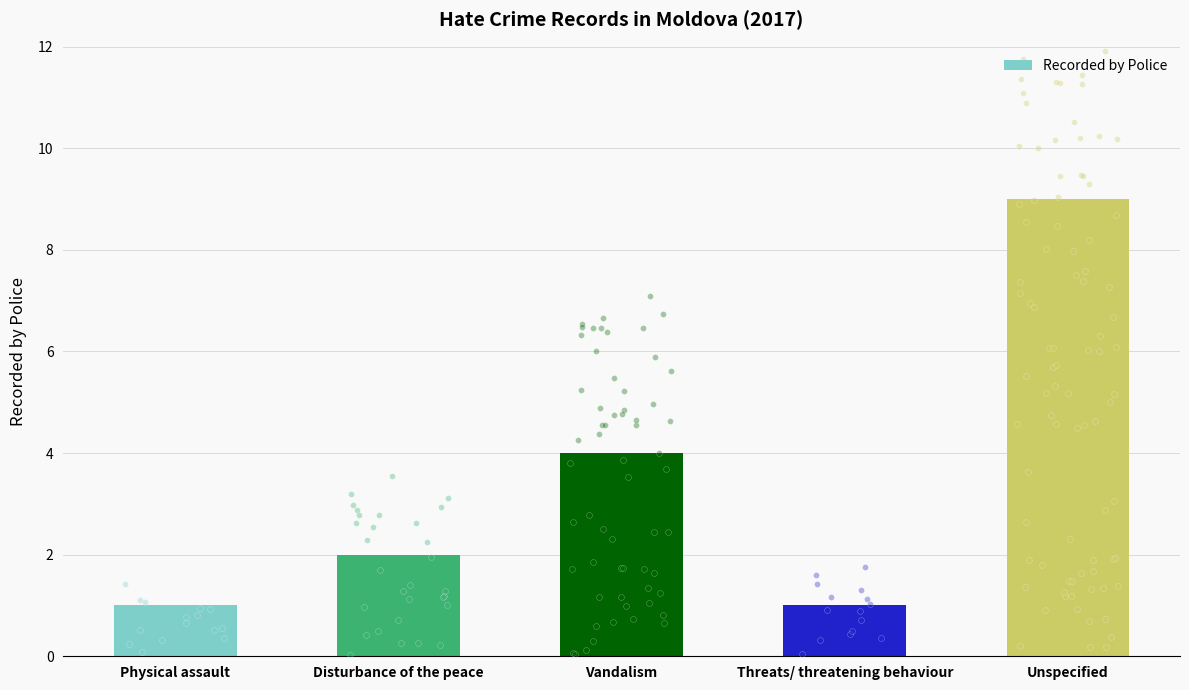

Approximately how many times larger is the value at Unspecified compared to Threats/ threatening behaviour?

9.0